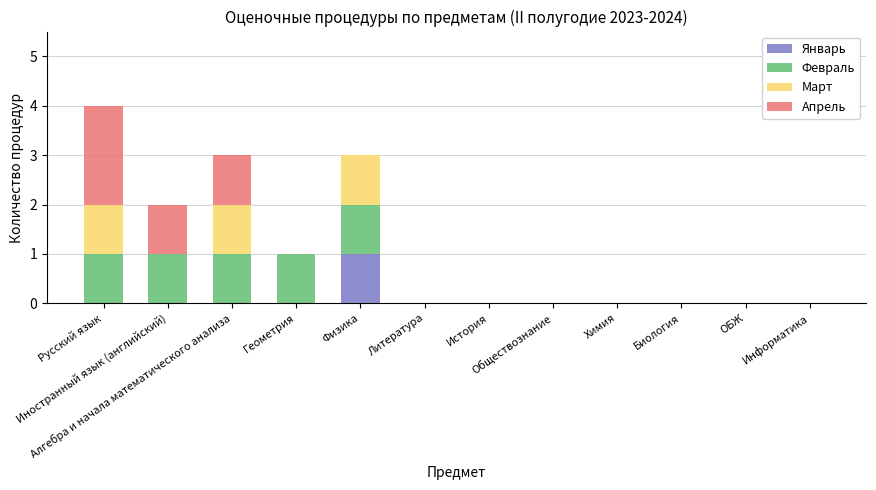

How many distinct data groups are displayed?

4